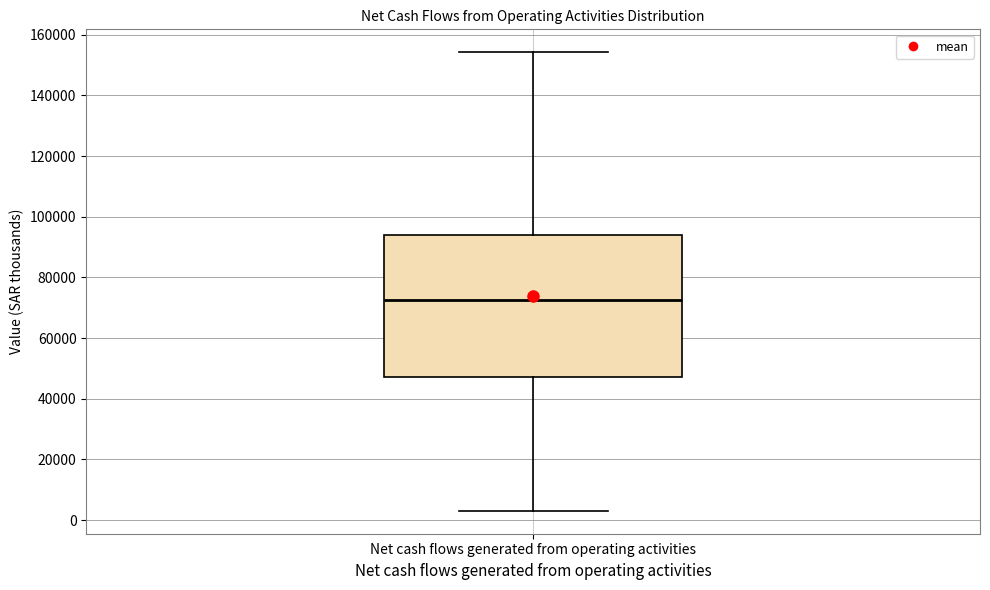

Read this box plot against the y-axis: the position of the median line, the range covered by the box, and the ends of both whiskers. The values are not printed on the chart, so give them approximately, as read against the axis.

median 72000, box 48000 to 94000, whiskers 4000 to 154000